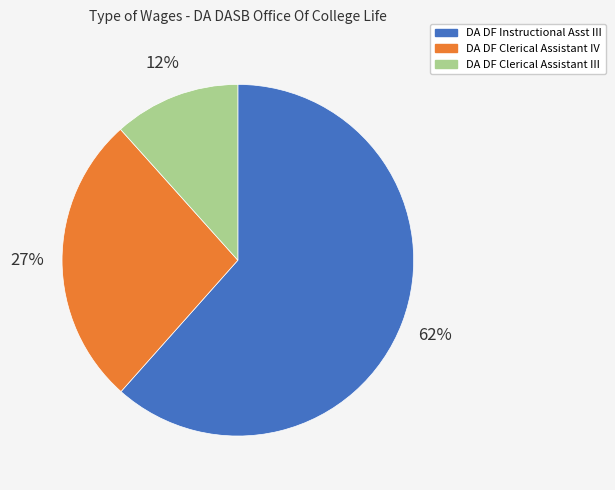

Is DA DF Instructional Asst III the majority of the pie?

Yes